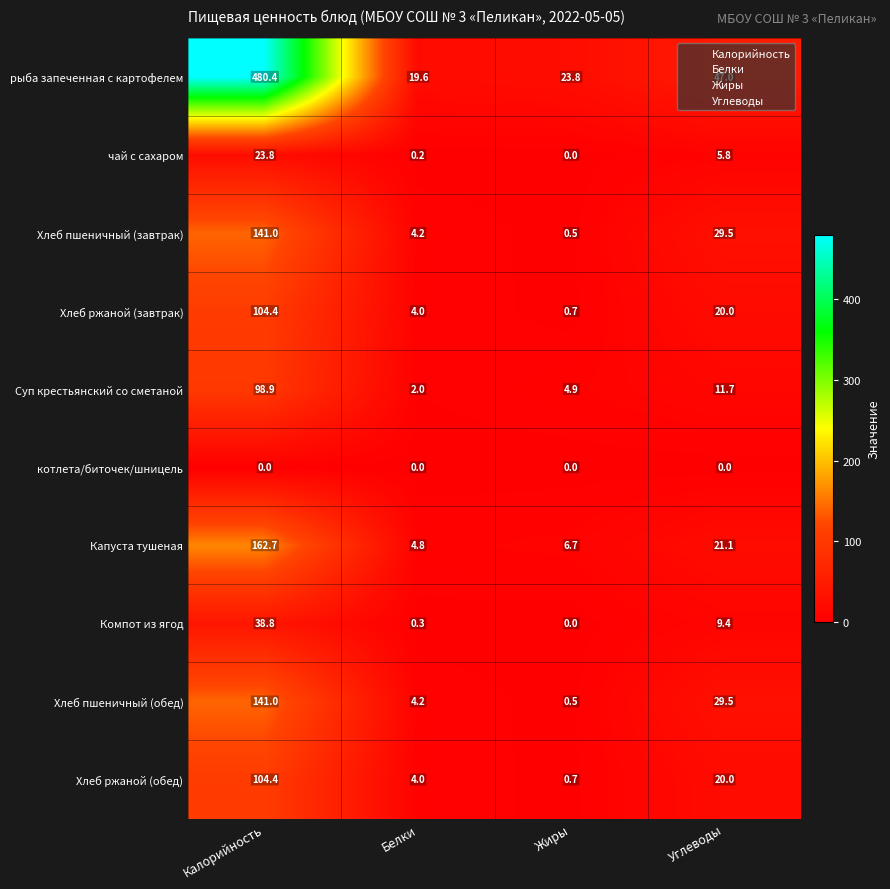

Count the number of data series in this chart.

10